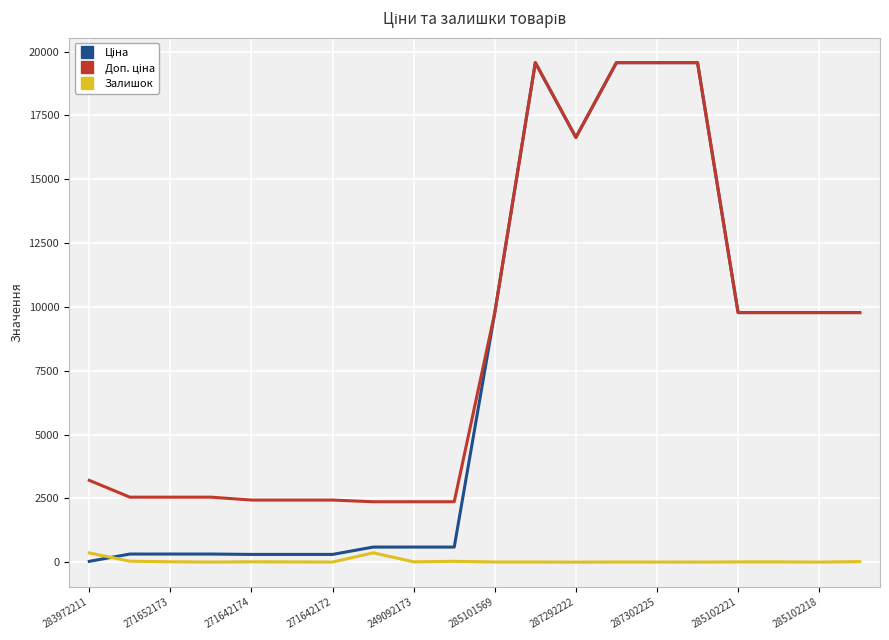

What is the maximum value shown in the chart?

19564.9